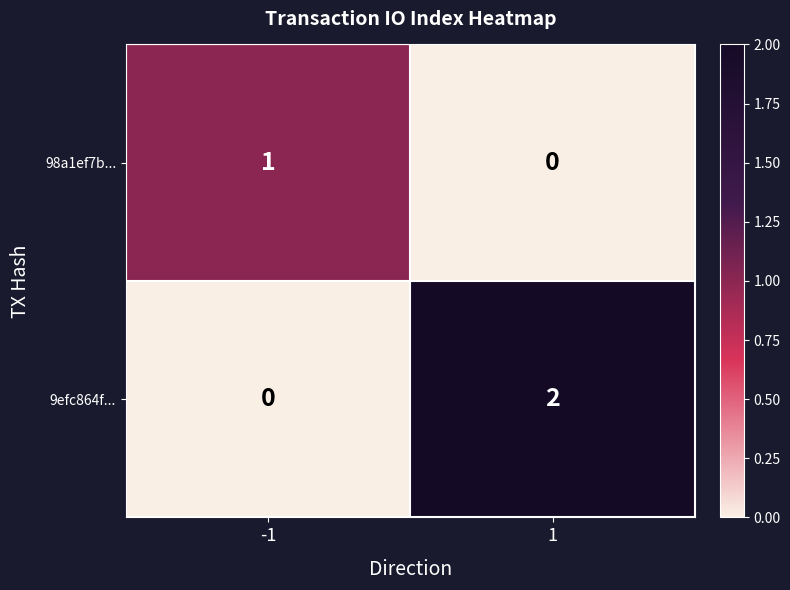

Which series changed the most between -1 and 1?

9efc864f...